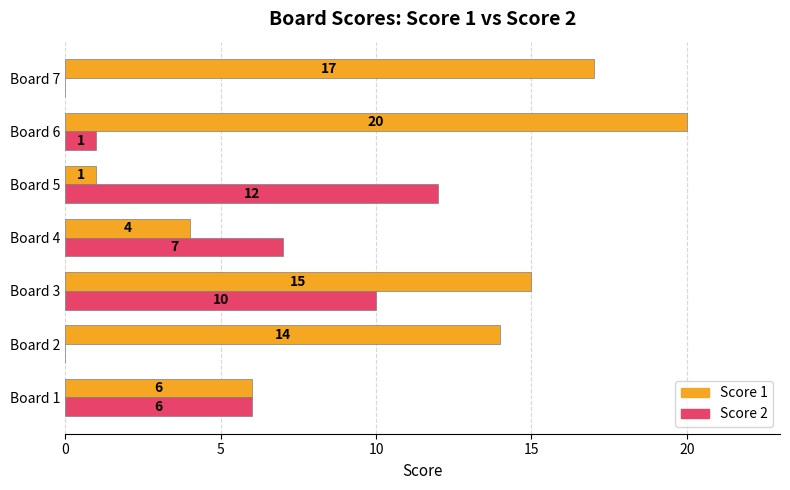

The value of Score 1 at Board 2 is 6. True or false?

False